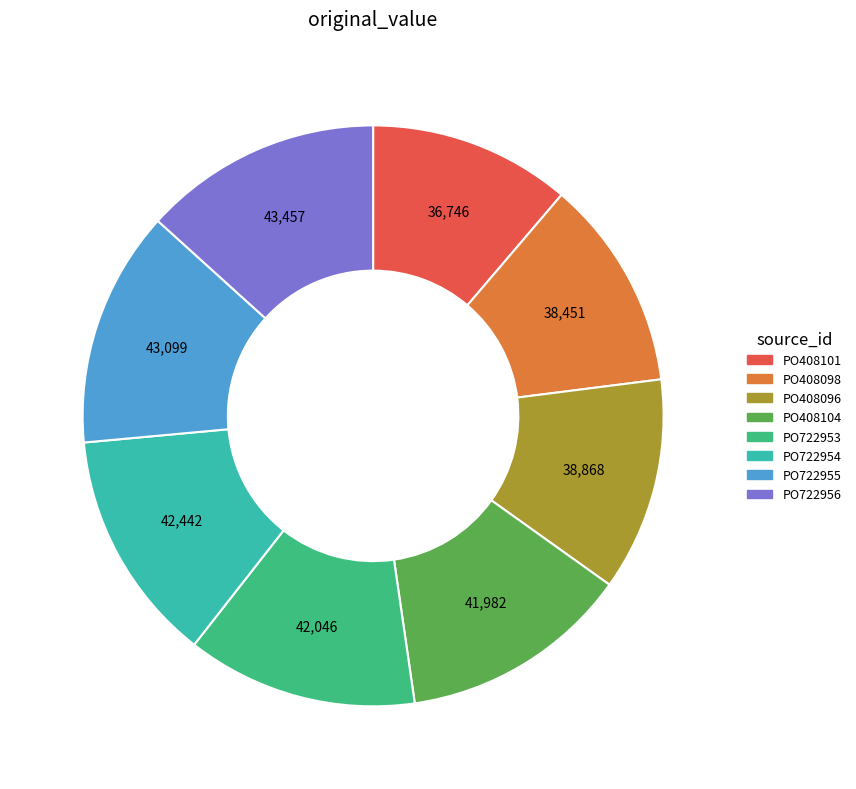

Between PO722953 and PO408098, which is larger?

PO722953